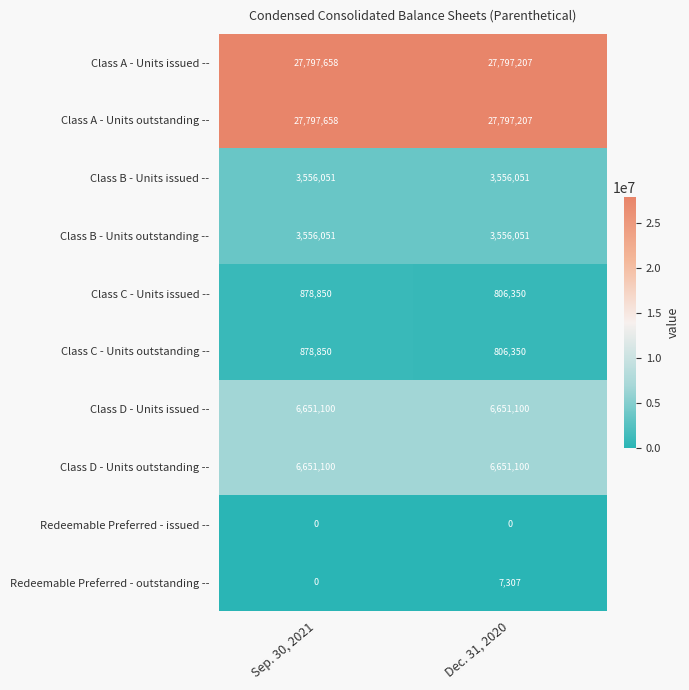

The value of Class A - Units issued -- at Sep. 30, 2021 is 18252446. True or false?

False